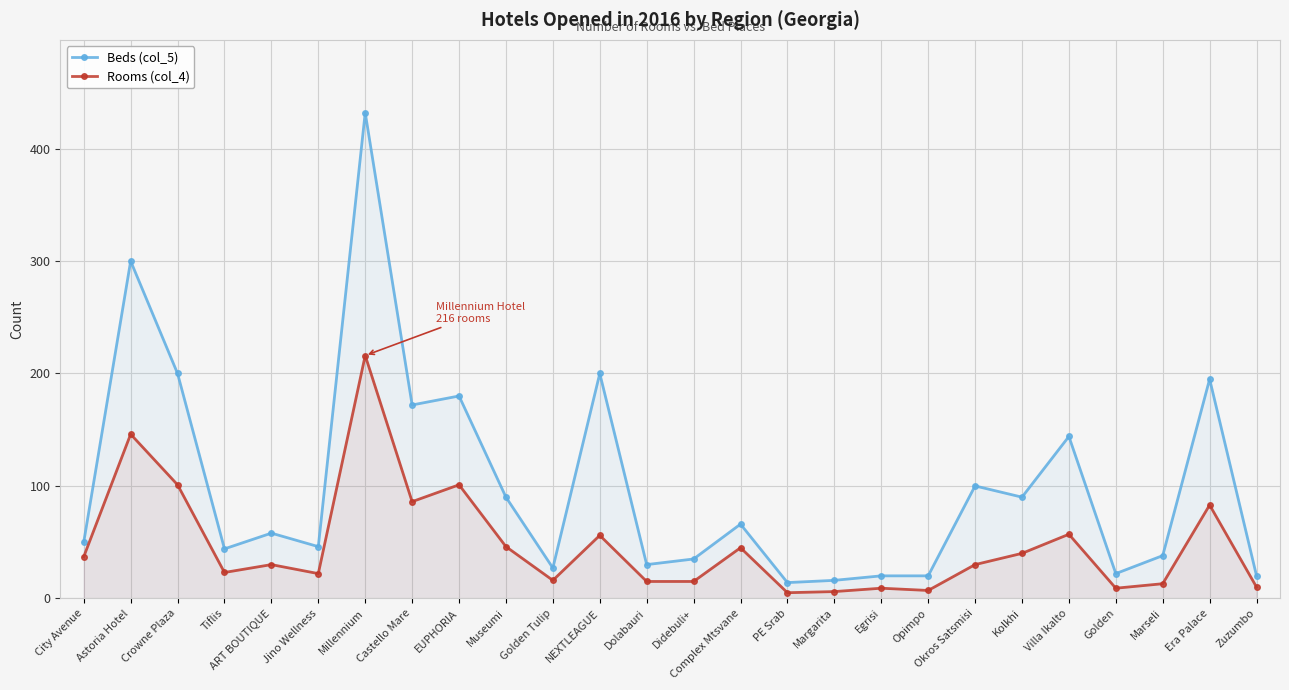

What is the difference between the Beds (col_5) values at Golden and Okros Satsmisi?

78